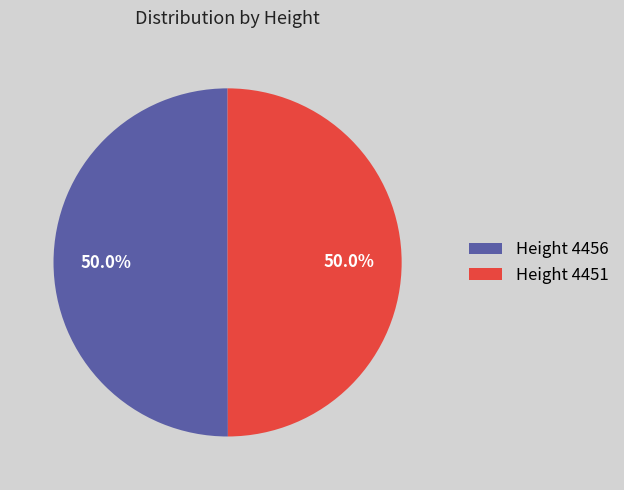

What is the ratio of the value at Height 4456 to the value at Height 4451?

1.0